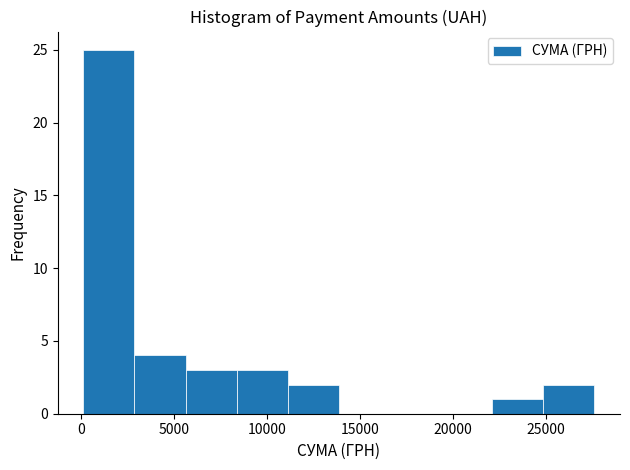

Reading left to right, list every bar in this chart as the range it spans on the x-axis followed by its height. Neither the bar edges nor the heights are printed on the chart, so give them approximately, as read against the axes.

0 to 3000: 25
3000 to 5500: 4
5500 to 8500: 3
8500 to 11000: 3
11000 to 14000: 2
14000 to 16500: 0
16500 to 19500: 0
19500 to 22000: 0
22000 to 25000: 1
25000 to 27500: 2